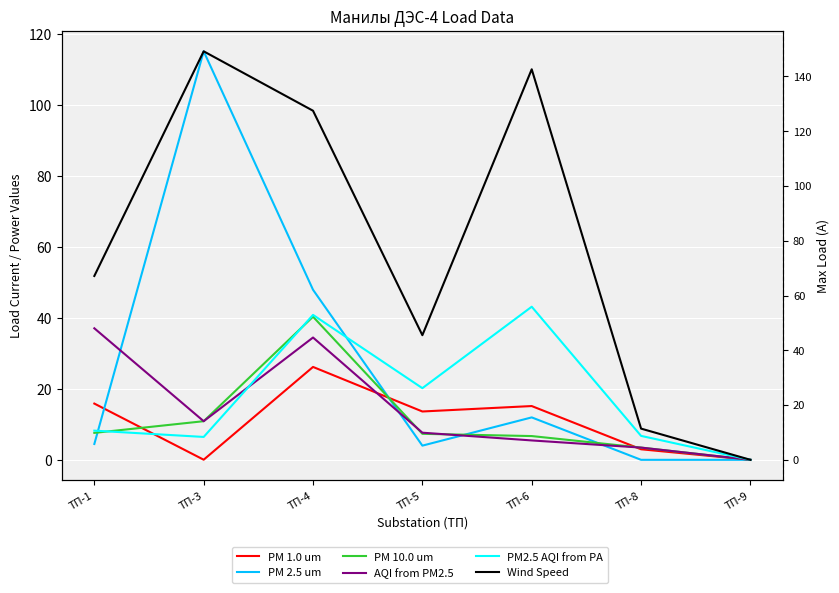

The value of AQI from PM2.5 at ТП-8 is 5.2. True or false?

False